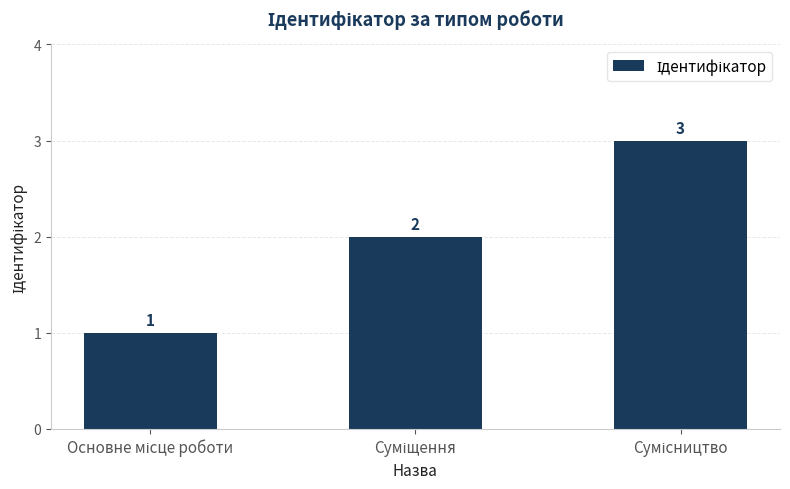

What is the sum of all values?

6